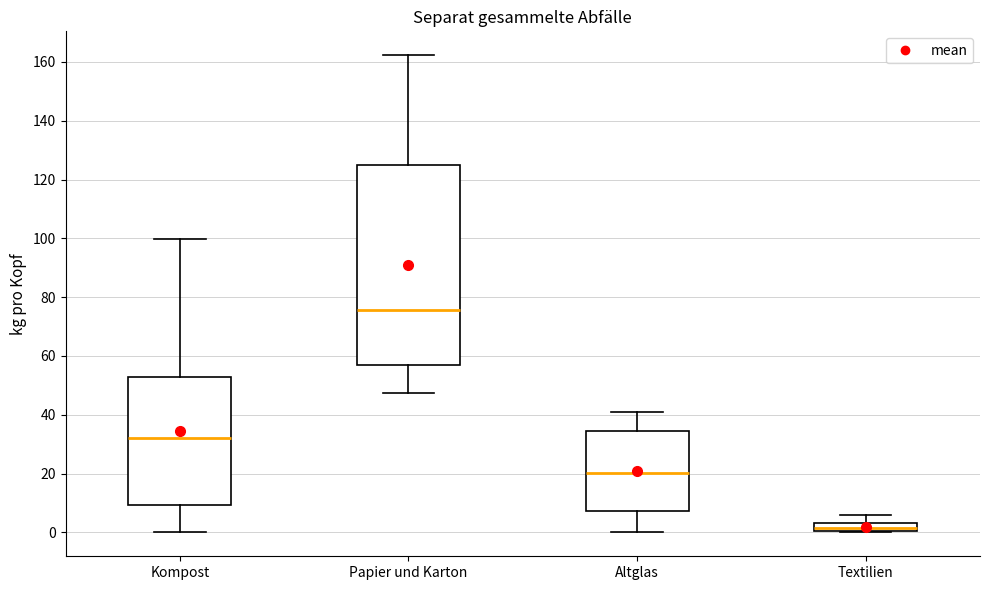

Which box is the tallest, from its lower edge to its upper edge?

Papier und Karton